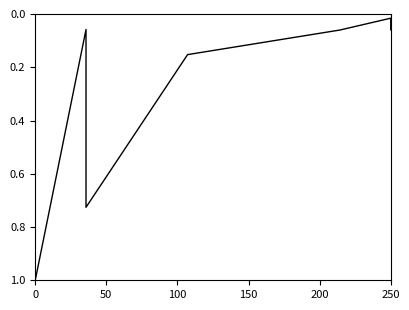

How many series are shown in this chart?

1